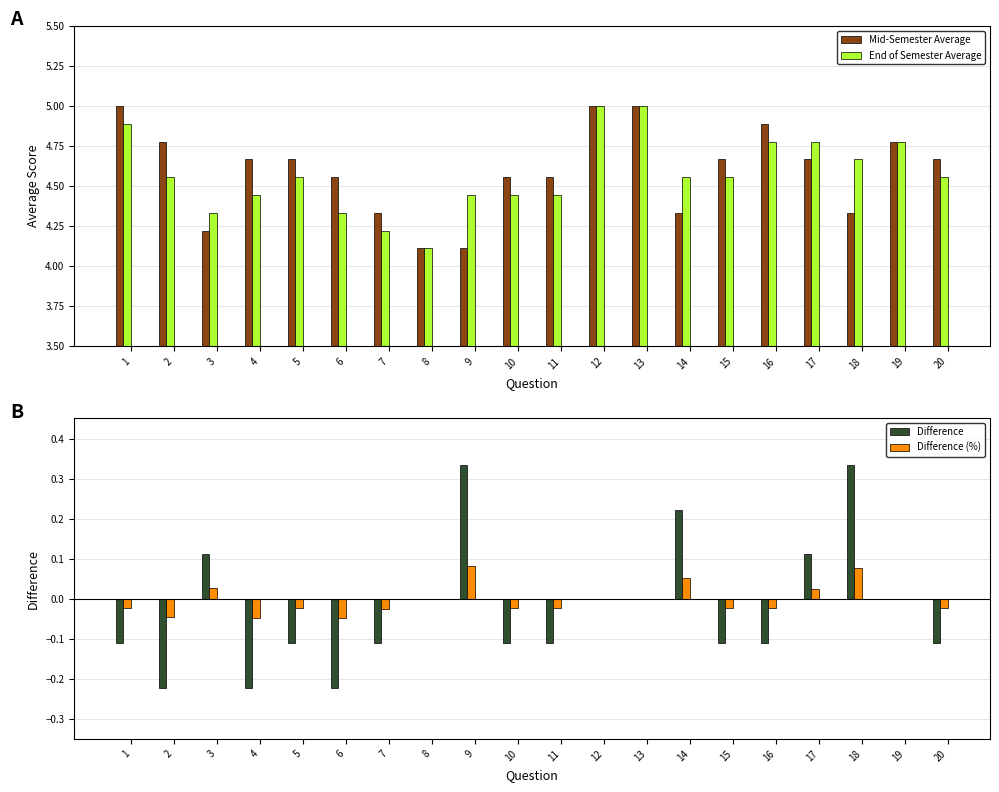

What are all the series names shown in the legend?

Mid-Semester Average, End of Semester Average, Difference, Difference (%)